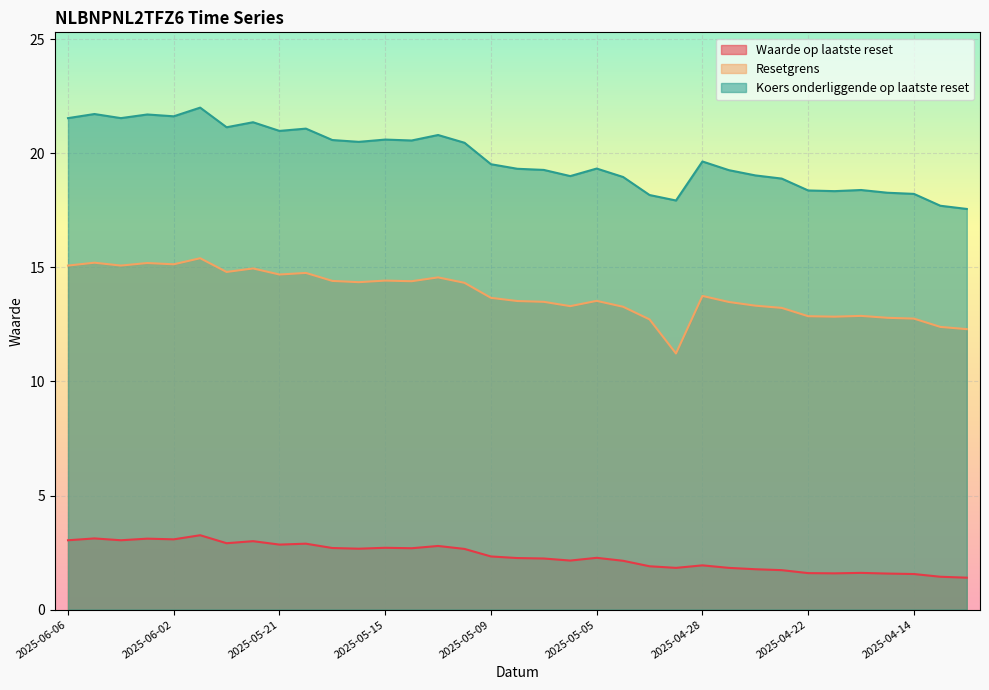

List the labels in order of Waarde op laatste reset value, smallest first.

2025-04-10, 2025-04-11, 2025-04-14, 2025-04-15, 2025-04-17, 2025-04-22, 2025-04-16, 2025-04-23, 2025-04-24, 2025-04-29, 2025-04-25, 2025-04-30, 2025-04-28, 2025-05-02, 2025-05-06, 2025-05-07, 2025-05-08, 2025-05-05, 2025-05-09, 2025-05-12, 2025-05-16, 2025-05-14, 2025-05-19, 2025-05-15, 2025-05-13, 2025-05-21, 2025-05-20, 2025-05-23, 2025-05-22, 2025-06-06, 2025-06-04, 2025-06-02, 2025-06-03, 2025-06-05, 2025-05-26